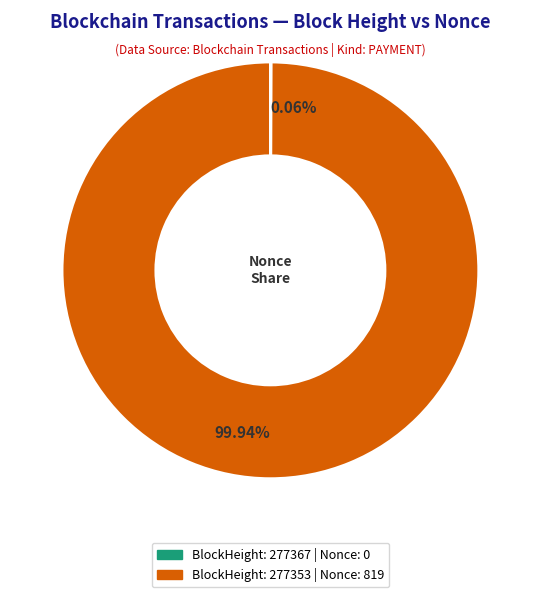

Is there a majority slice in this chart?

Yes